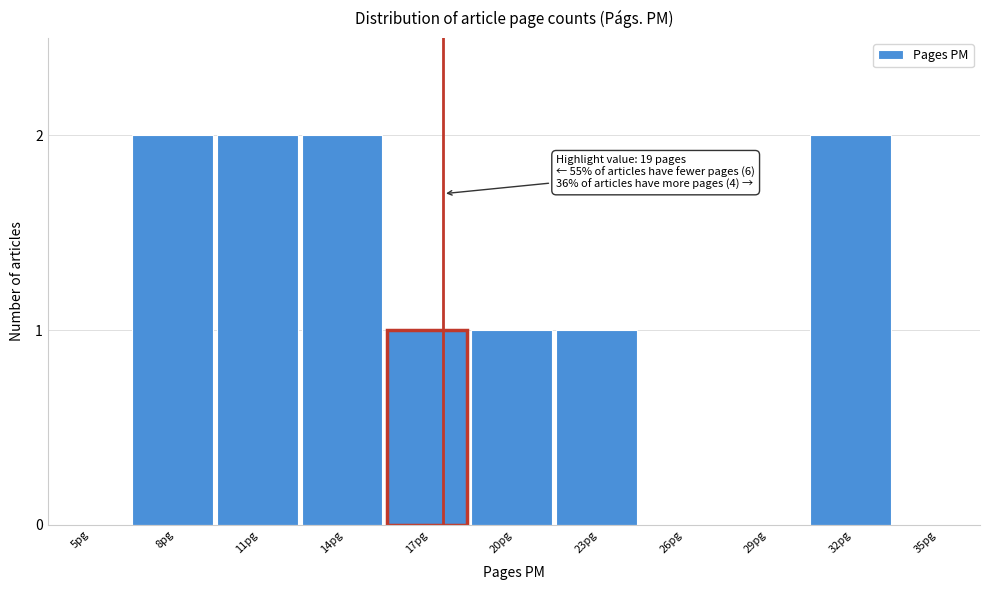

Reading left to right, extract all data points from this chart.

5pg=0	8pg=2	11pg=2	14pg=2	17pg=1	20pg=1	23pg=1	26pg=0	29pg=0	32pg=2	35pg=0